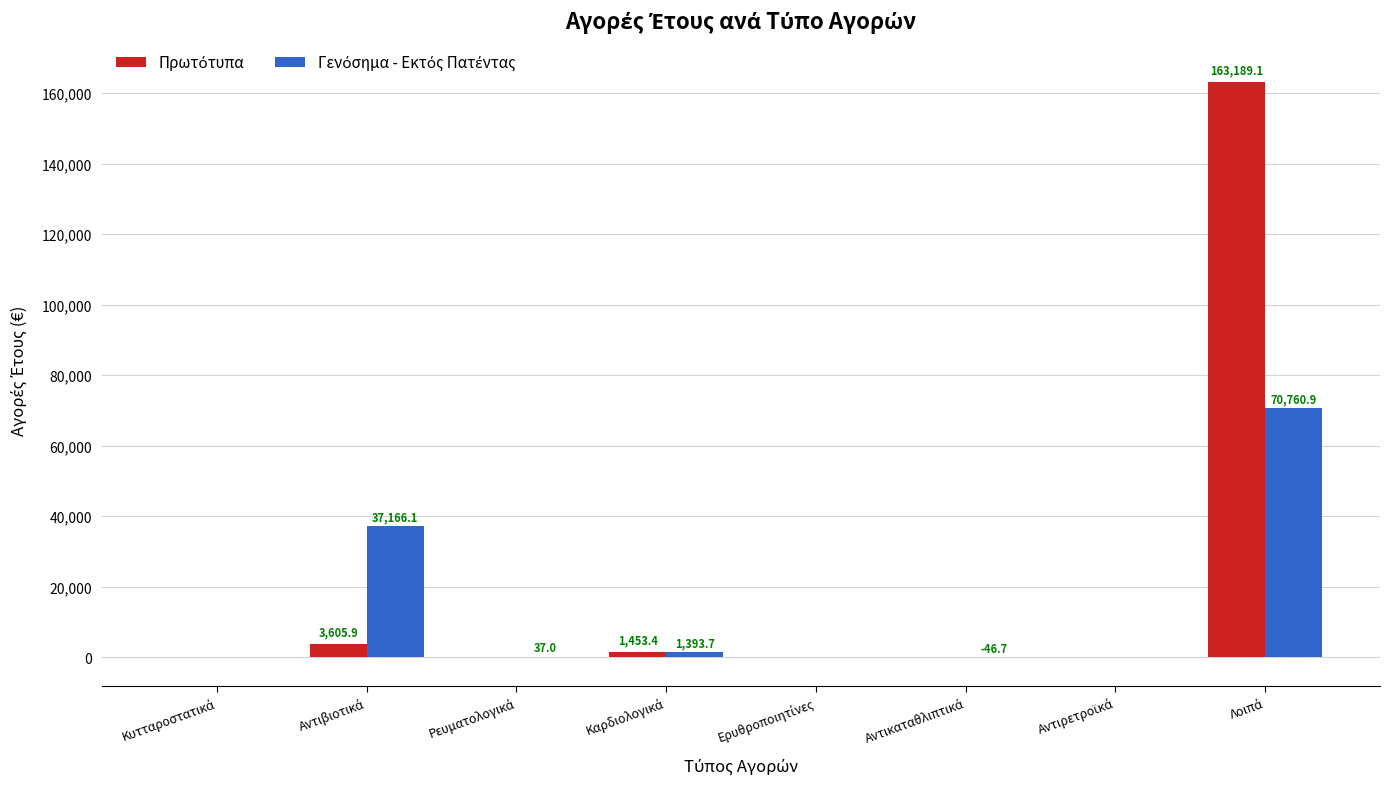

What is the sum of the Γενόσημα - Εκτός Πατέντας values at Αντικαταθλιπτικά and Αντιρετροϊκά?

-46.7